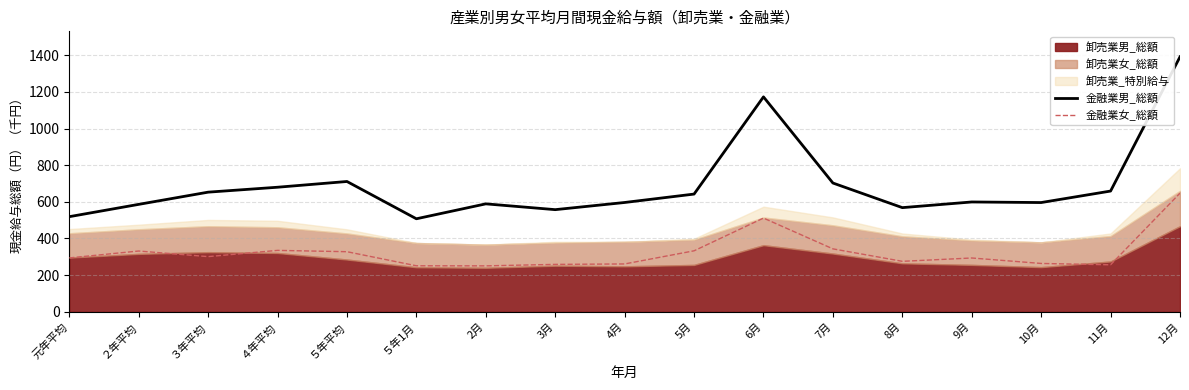

True or false: 金融業女_総額 and 金融業男_総額 intersect in this chart.

False